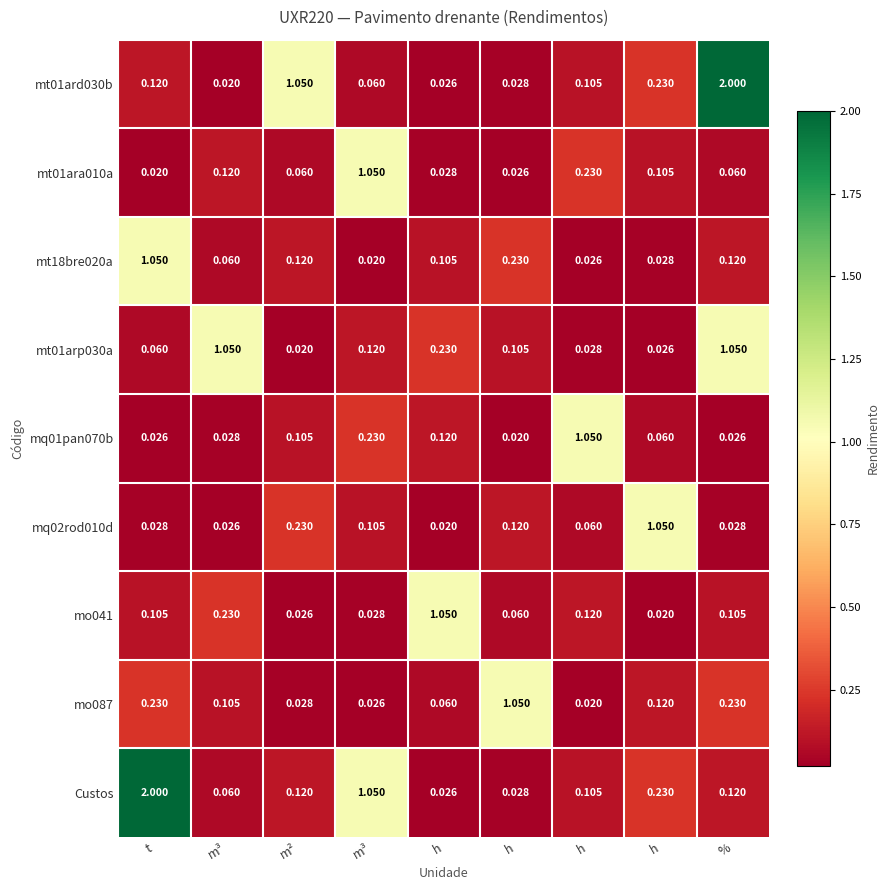

How many categories are shown in the chart?

9